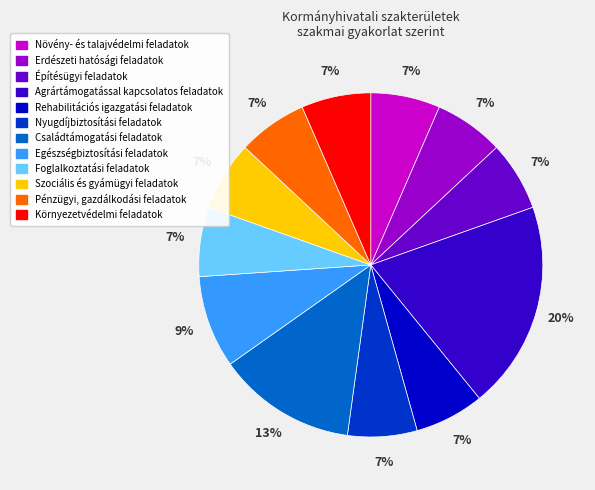

To the nearest percent, what is the average slice percentage?

8%